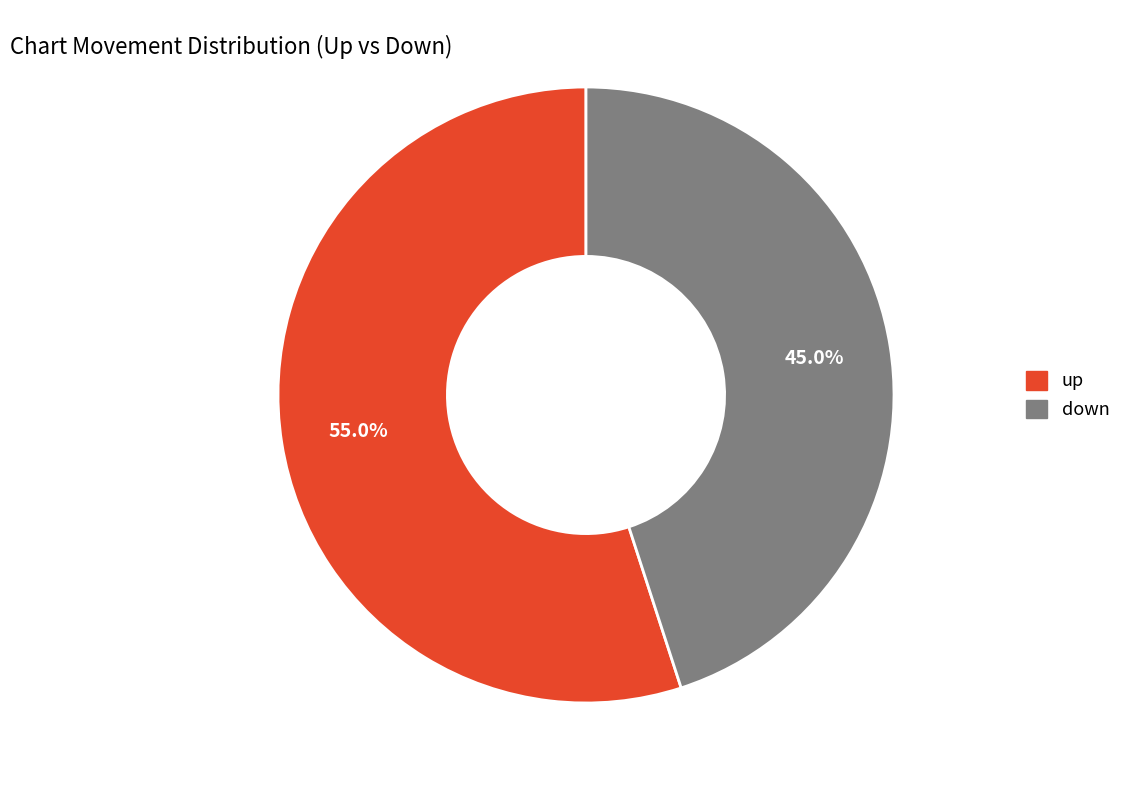

What is the majority slice?

up